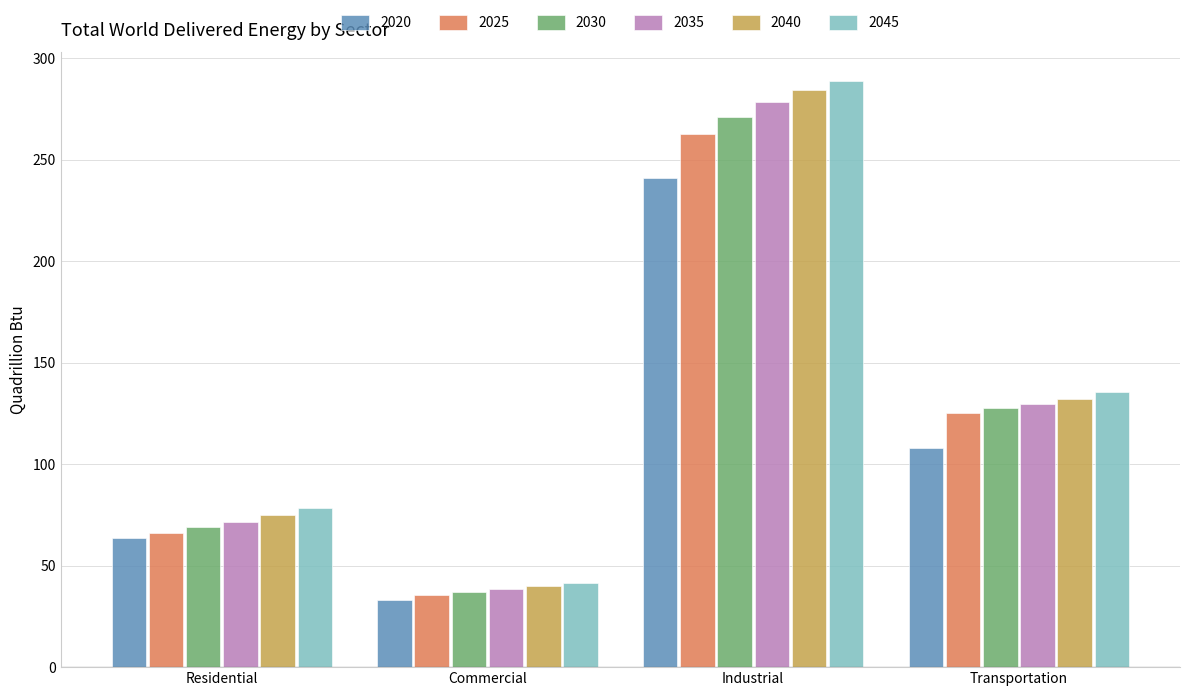

True or false: 2035 has a value of 129.7 at Transportation.

True